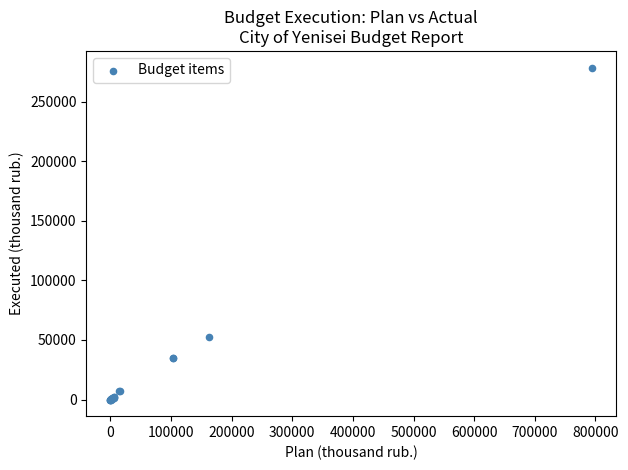

What Y value in the scatter plot is closest to 139329?

52862.2